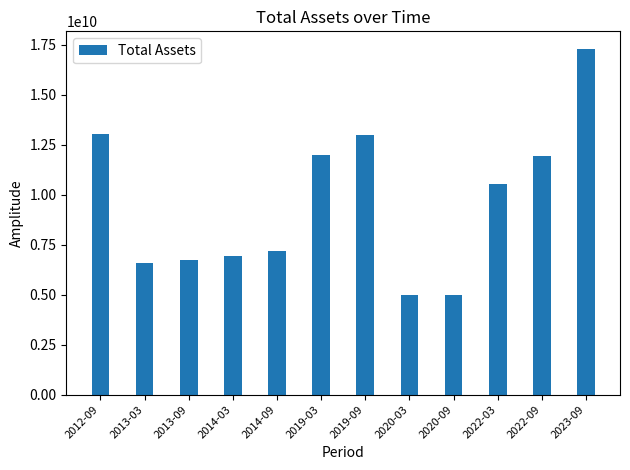

The value at 2014-09 is 7174600000. True or false?

True